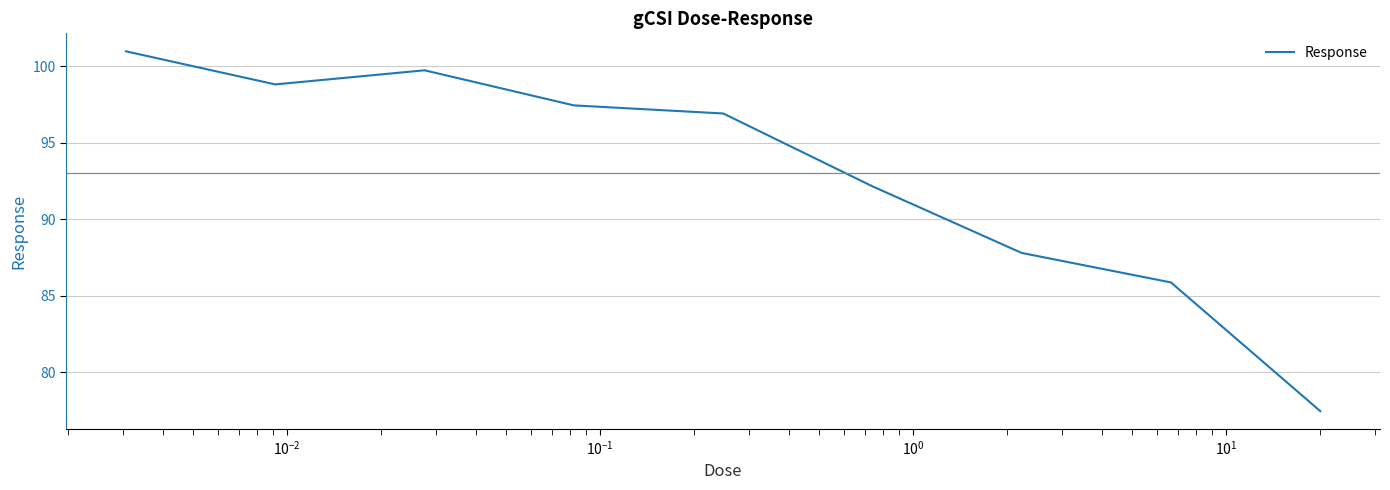

What is the sum of all values?

837.2